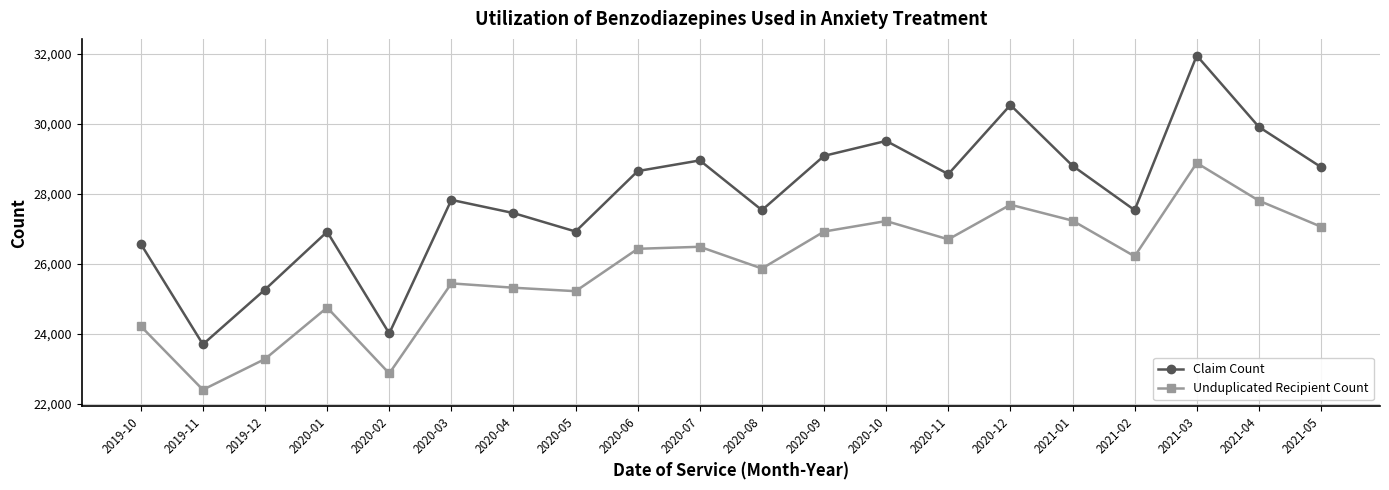

What is the sum of the Claim Count values at 2021-02 and 2021-05?

56295